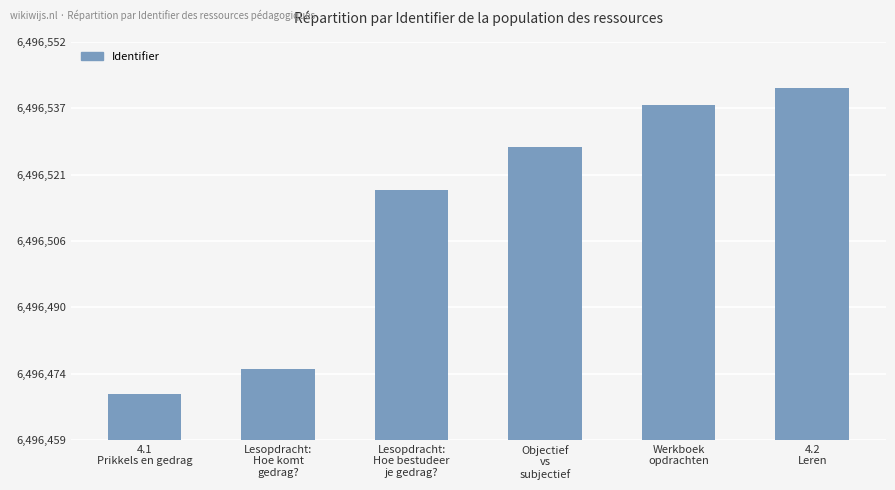

Rank the categories by value from lowest to highest.

4.1
Prikkels en gedrag, Lesopdracht:
Hoe komt
gedrag?, Lesopdracht:
Hoe bestudeer
je gedrag?, Objectief
vs
subjectief, Werkboek
opdrachten, 4.2
Leren